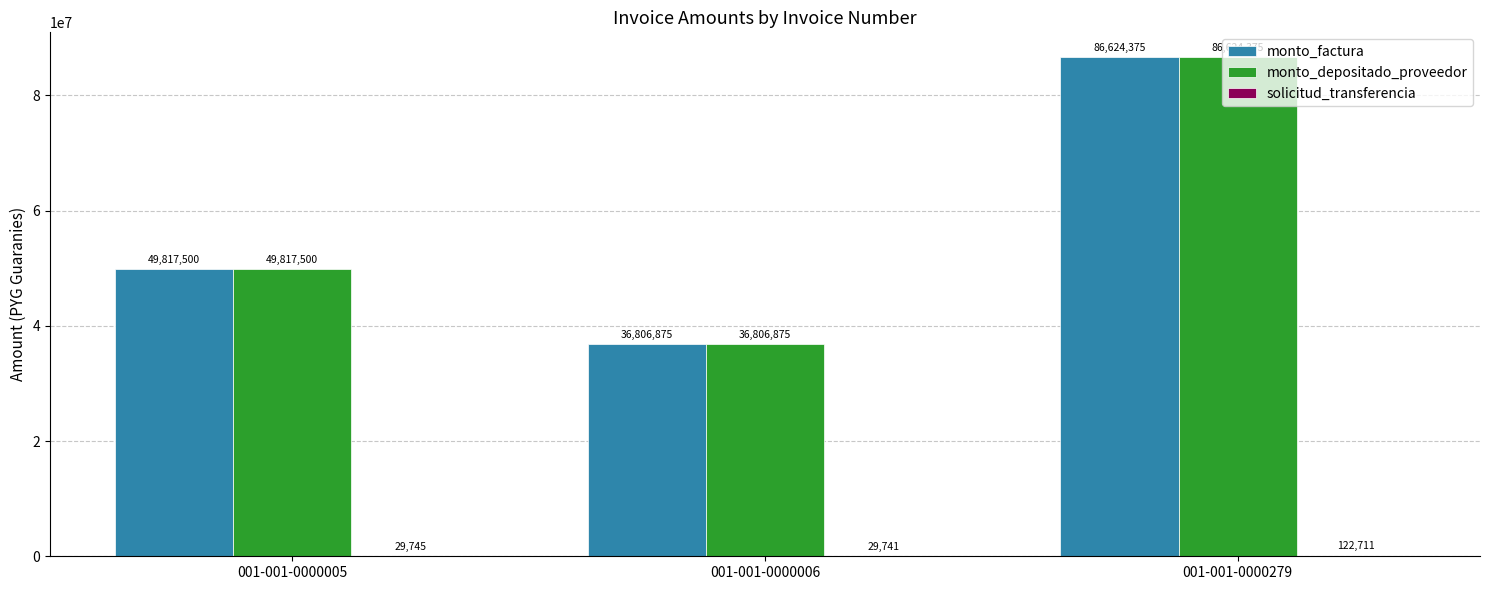

What is the total value across all series at 001-001-0000005?

99664745